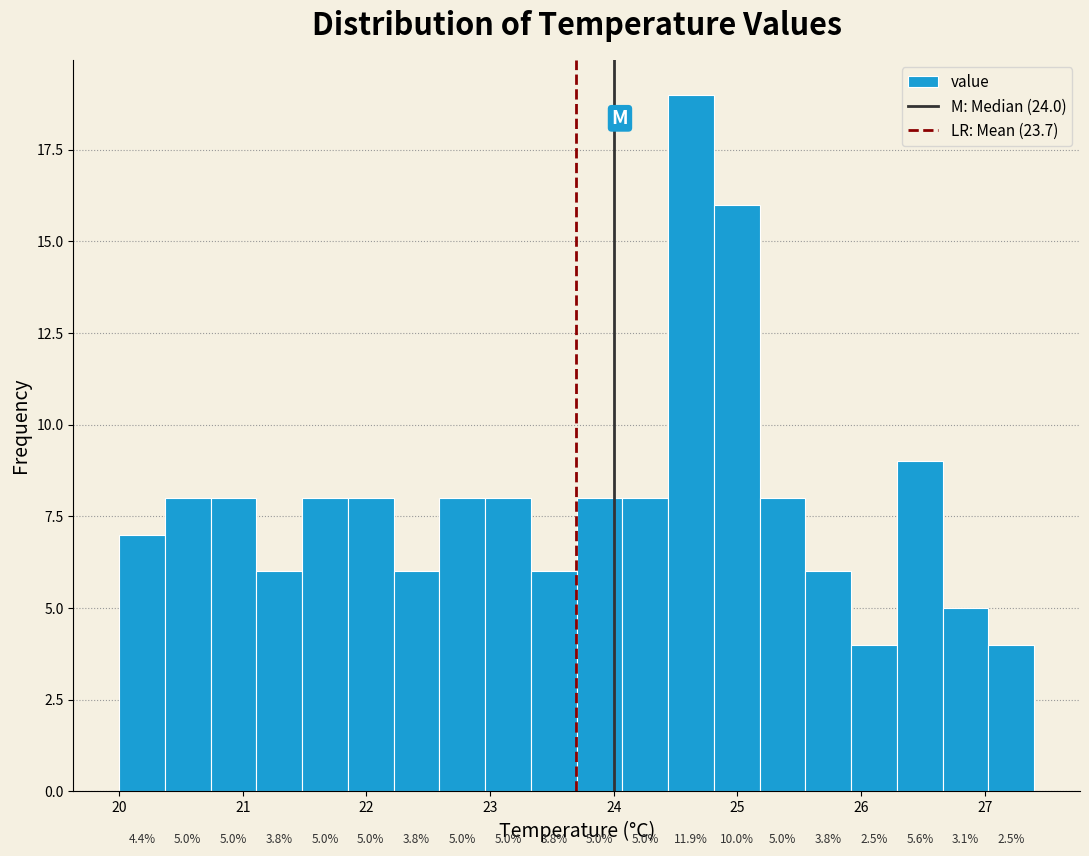

Read against the x-axis, roughly where is the centre of the tallest bar?

24.6